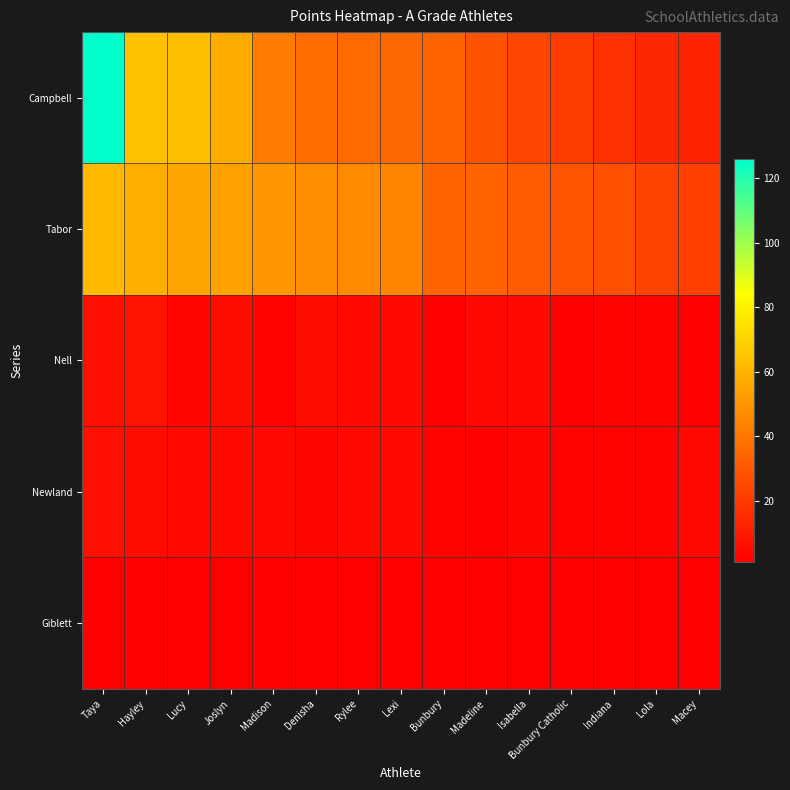

Count the number of data series in this chart.

5